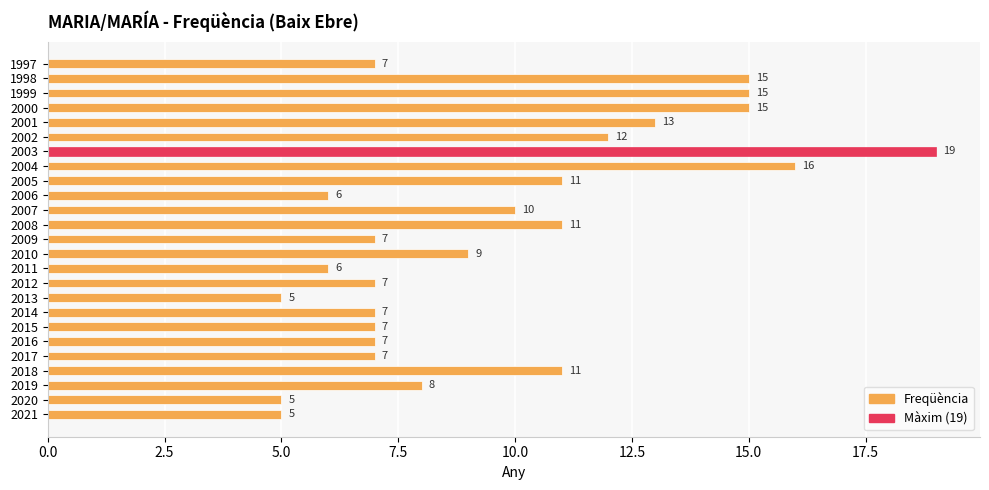

Which category has the highest value across all series?

2003